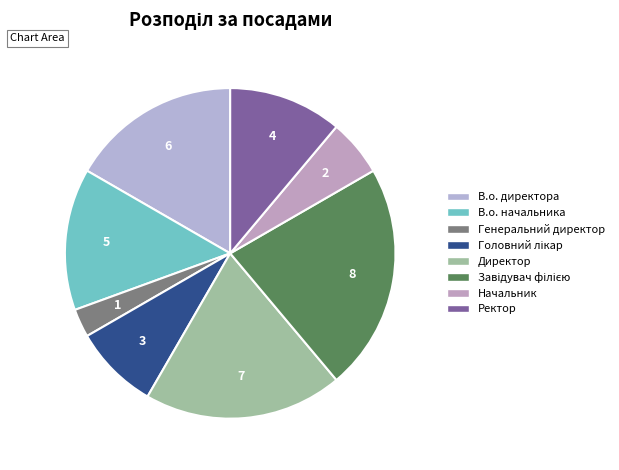

How many segments does this pie chart have?

8